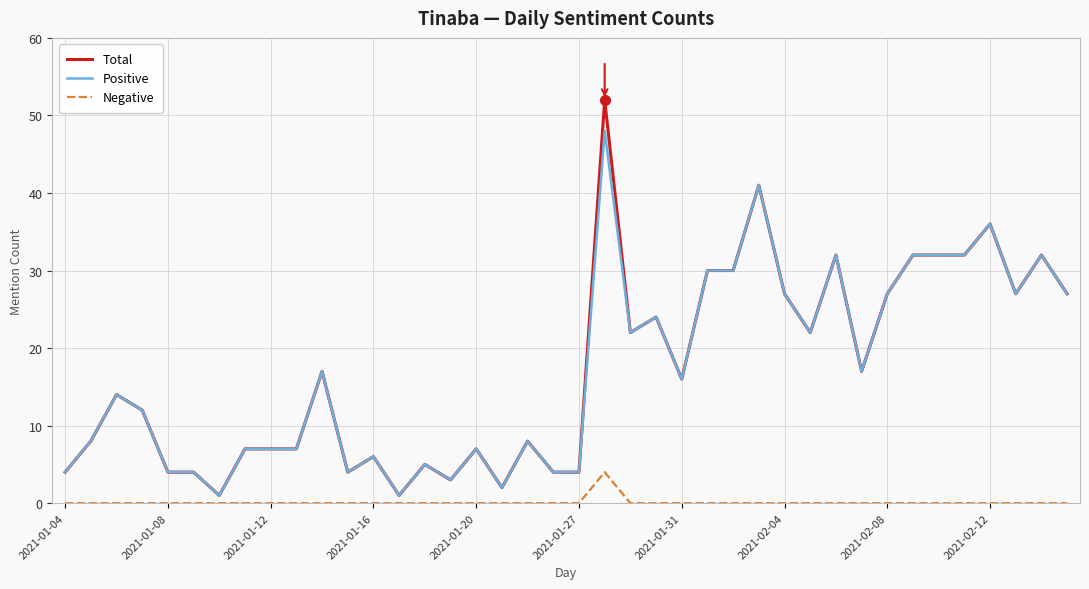

Reading right to left, list all the values displayed in this chart.

Total: 27	32	27	36	32	32	32	27	17	32	22	27	41	30	30	16	24	22	52	4	4	8	2	7	3	5	1	6	4	17	7	7	7	1	4	4	12	14	8	4
Positive: 27	32	27	36	32	32	32	27	17	32	22	27	41	30	30	16	24	22	48	4	4	8	2	7	3	5	1	6	4	17	7	7	7	1	4	4	12	14	8	4
Negative: 0	0	0	0	0	0	0	0	0	0	0	0	0	0	0	0	0	0	4	0	0	0	0	0	0	0	0	0	0	0	0	0	0	0	0	0	0	0	0	0